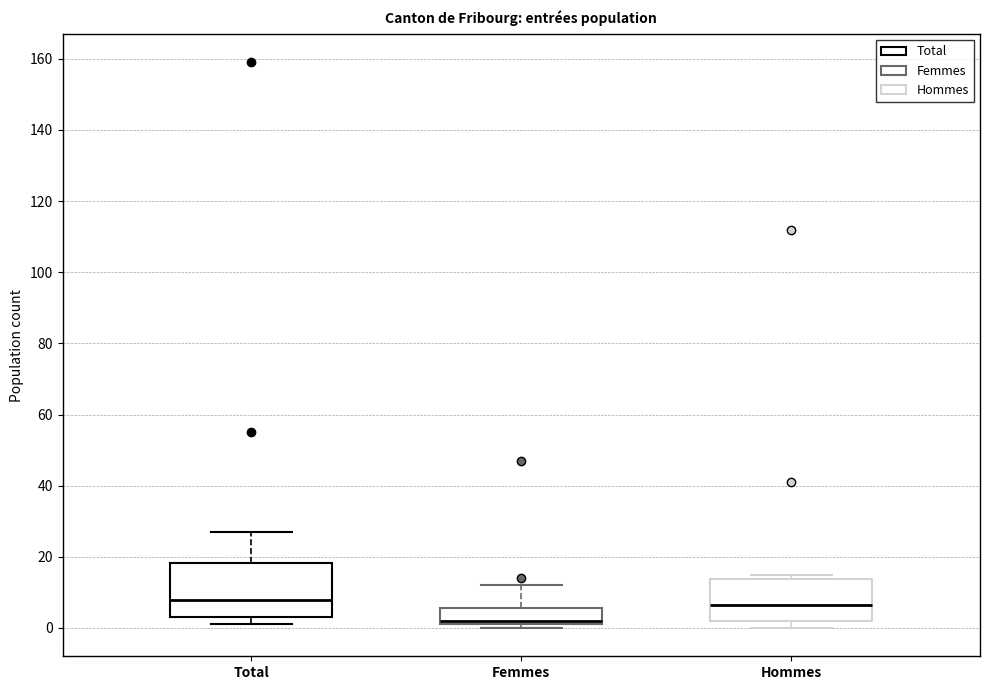

Where is the upper edge of the box for Total on the y-axis? The values are not printed on the chart, so give them approximately, as read against the axis.

18